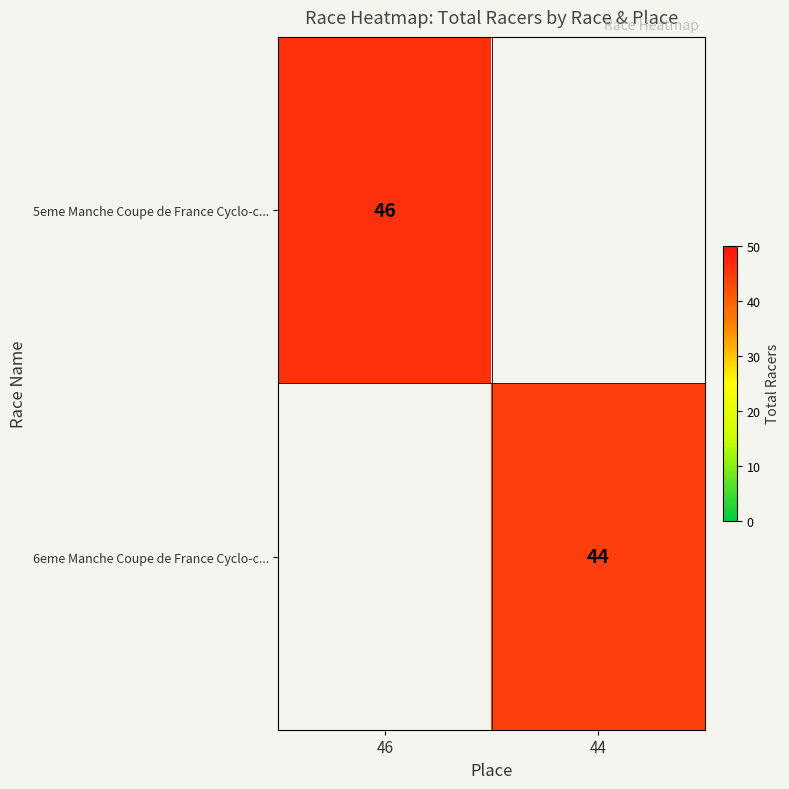

True or false: 6eme Manche Coupe de France Cyclo-c... has a value of 44 at 44.

True